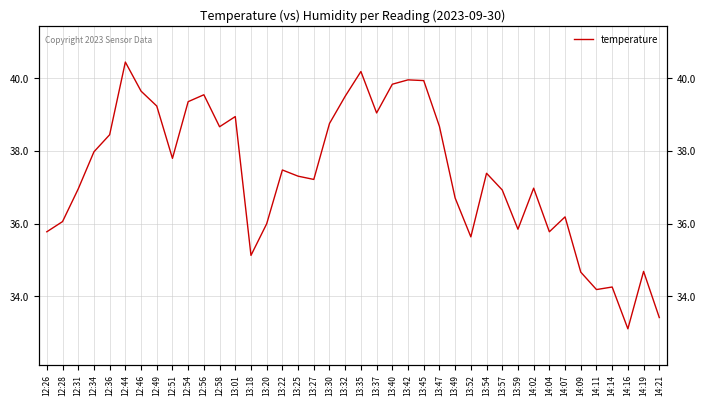

What is the difference between the values at 14:14 and 13:18?

0.9